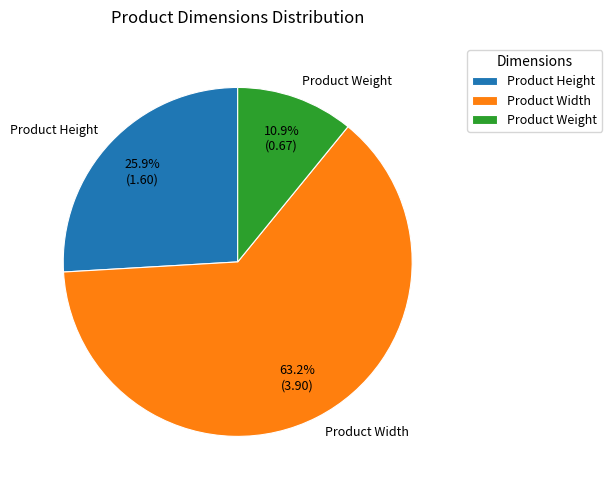

Count the number of slices in the pie.

3